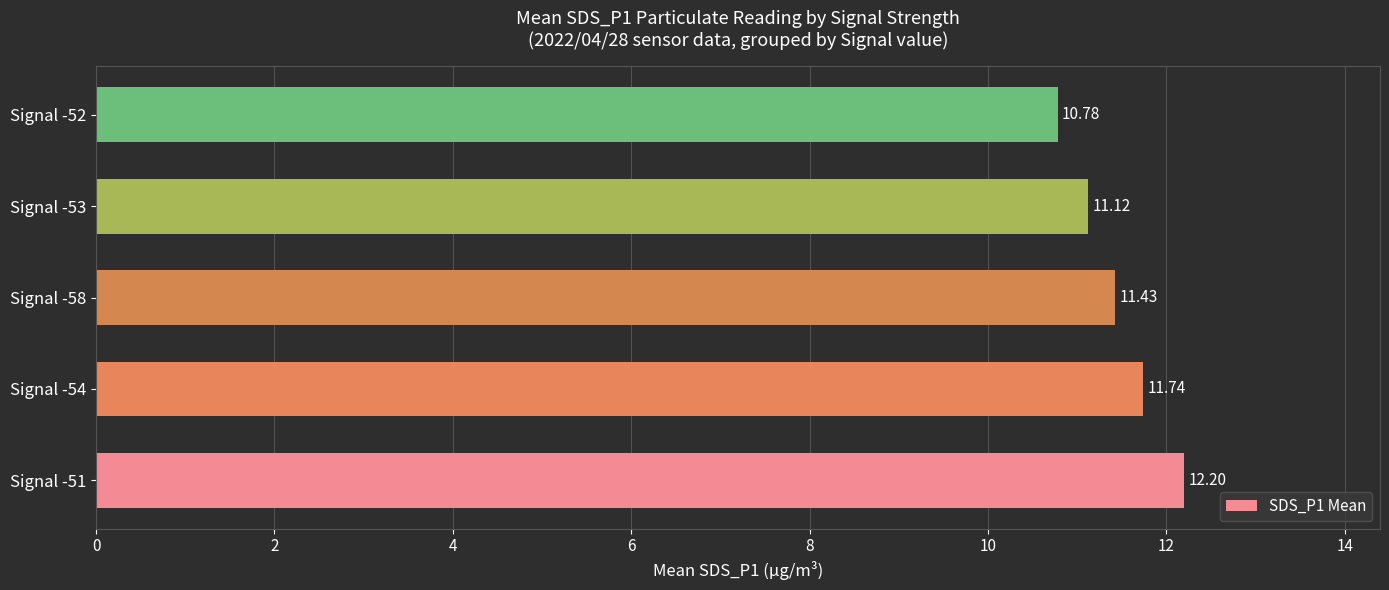

What is the ratio of the value at Signal -51 to the value at Signal -58?

1.1